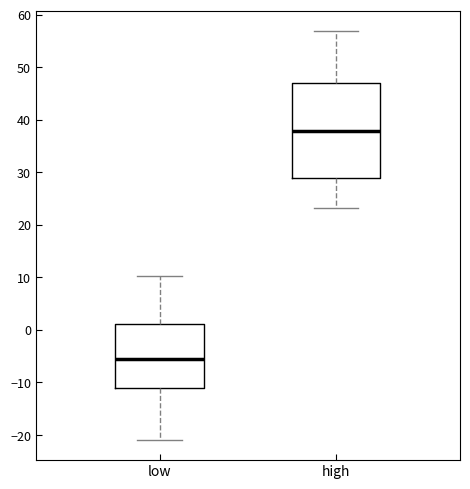

Which box's median line is the lowest?

low